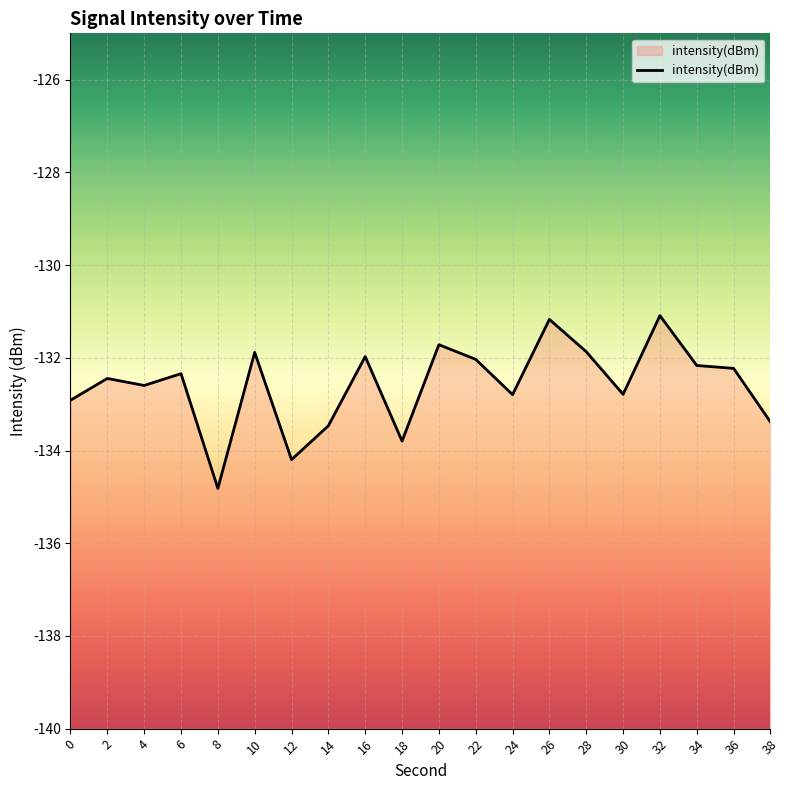

How many points are lower than both their immediate neighbors (excluding endpoints)?

6